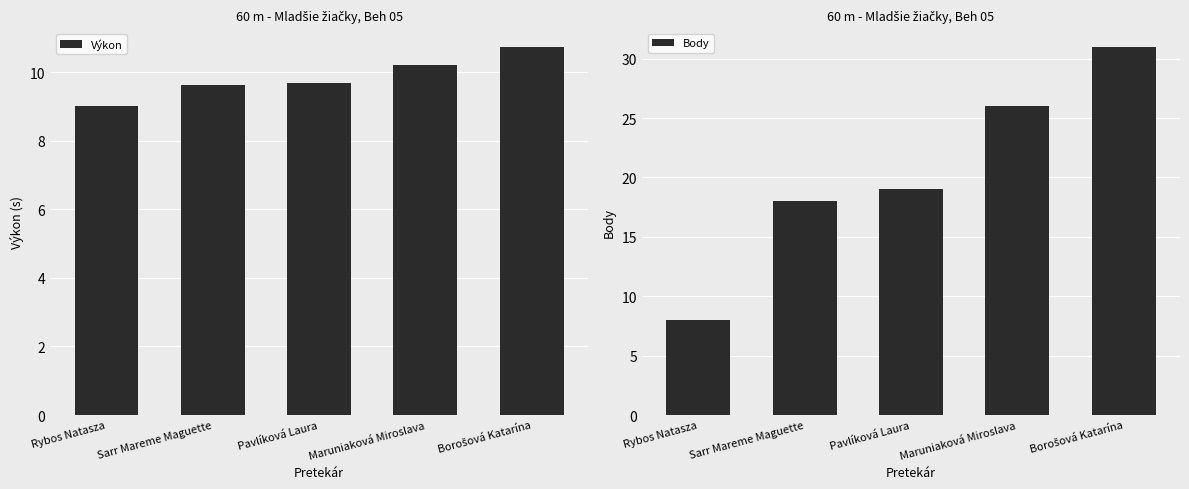

Which series has the largest range (max minus min)?

Body